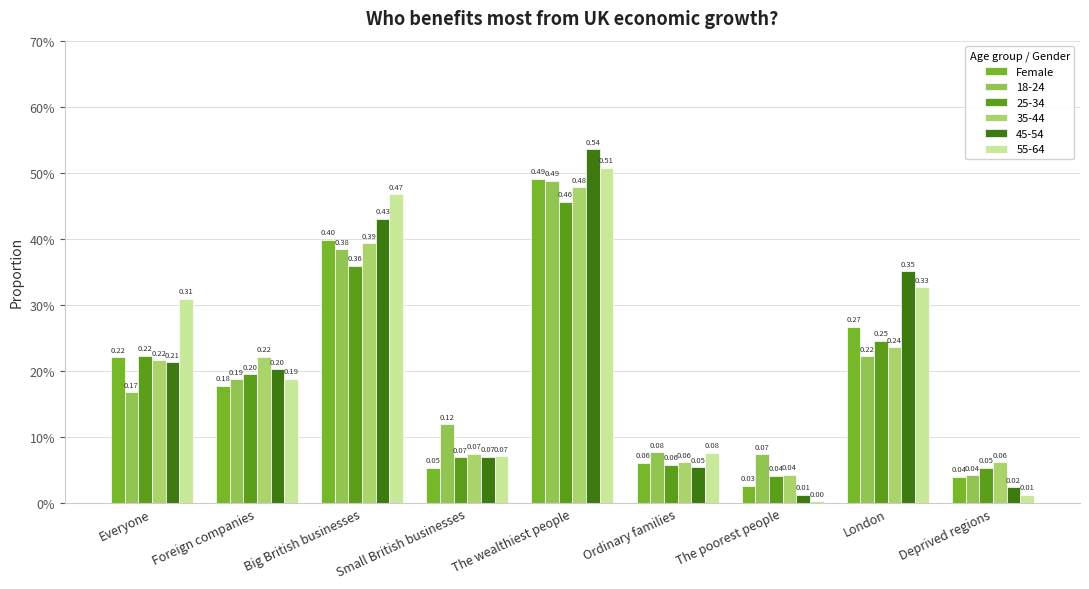

Are the bars horizontal?

No